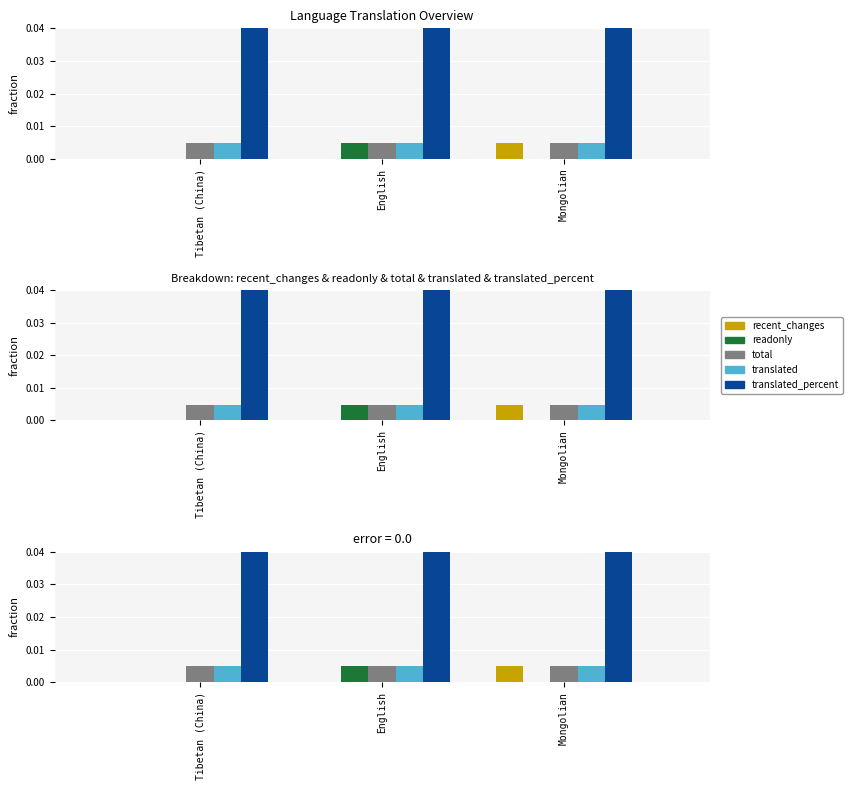

The readonly series shows 0.0 at Tibetan (China). True or false?

True